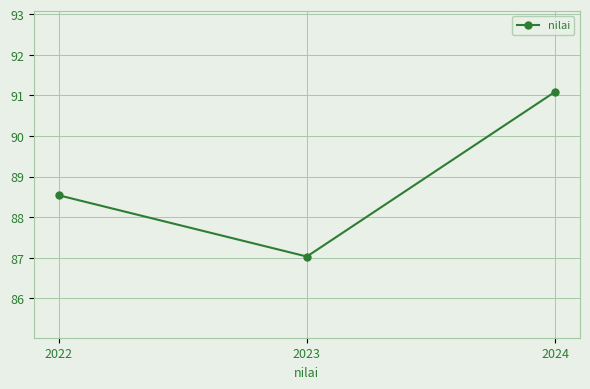

Between 2023 and 2024, which is larger?

2024